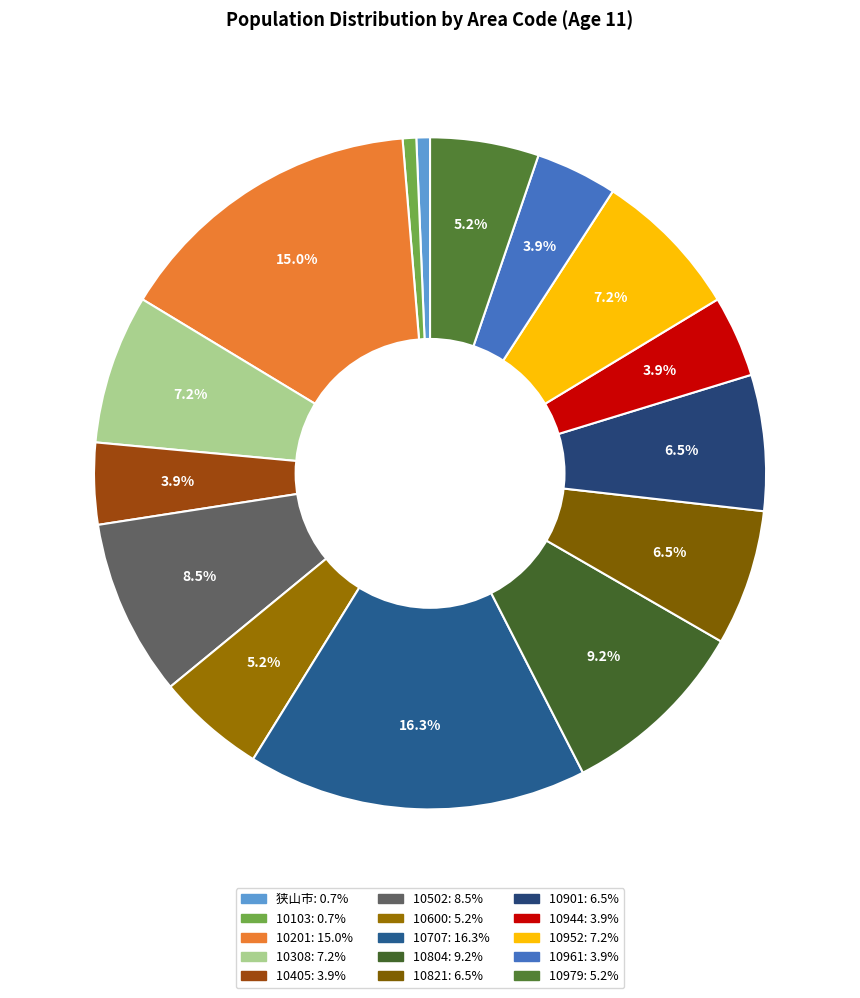

How many slices are in this pie chart?

15